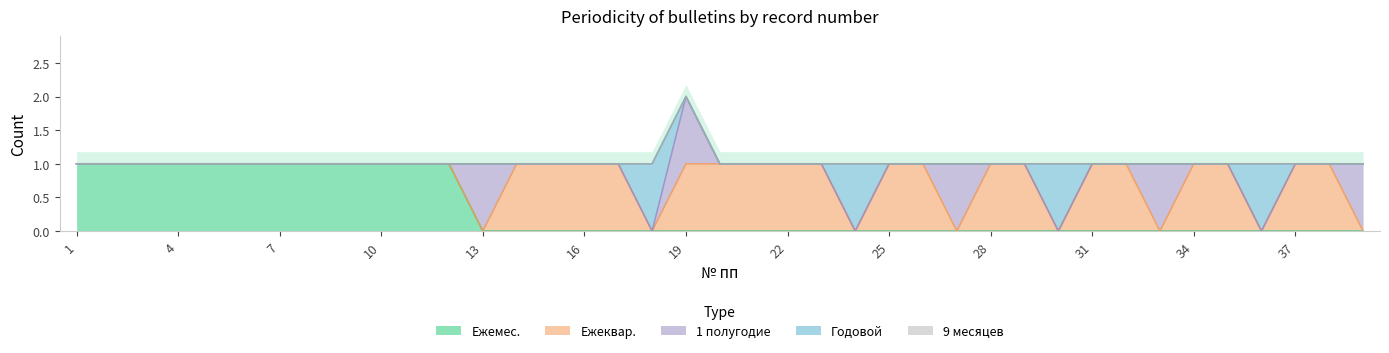

True or false: Годовой and Ежемес. intersect in this chart.

False